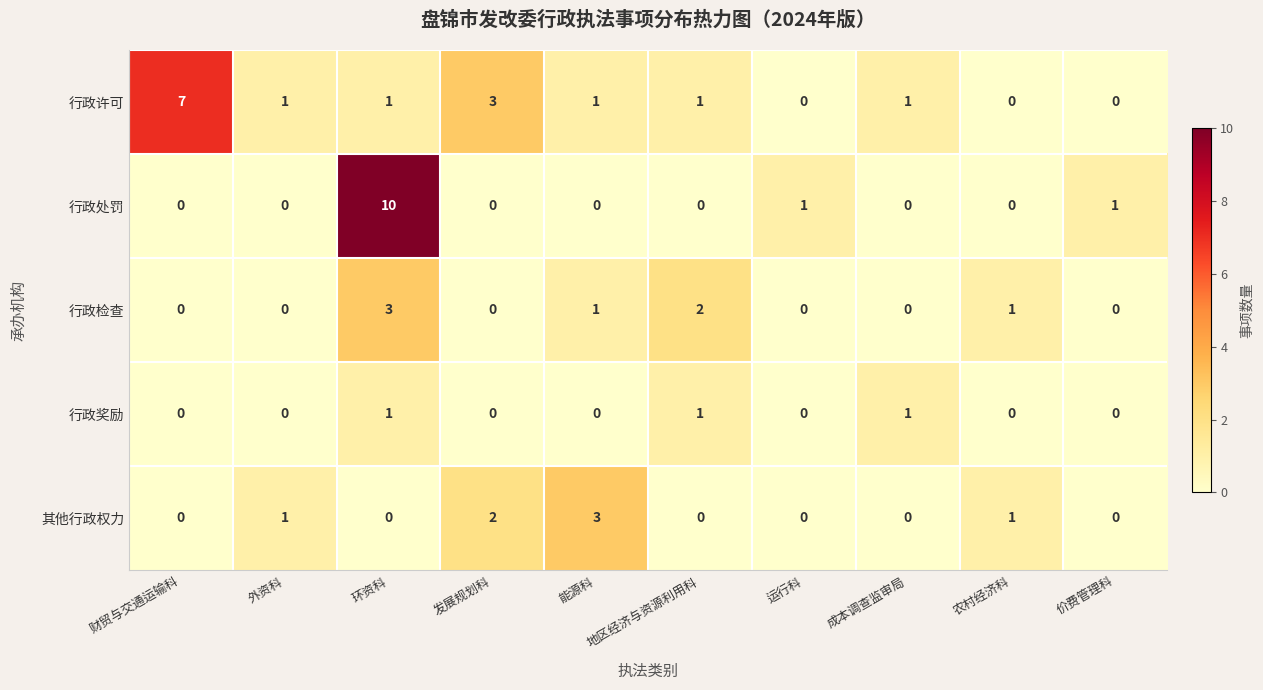

True or false: 行政检查 has a value of 0 at 运行科.

True